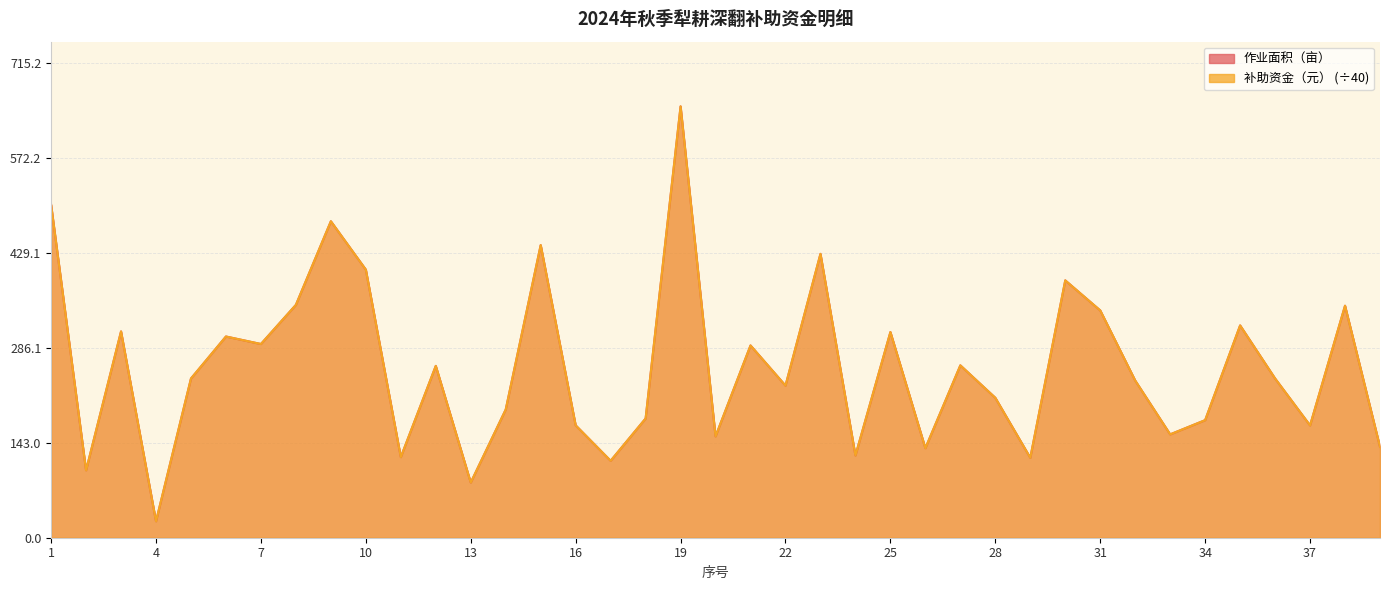

What is the difference between the maximum and minimum values in the 作业面积（亩） series?

625.4